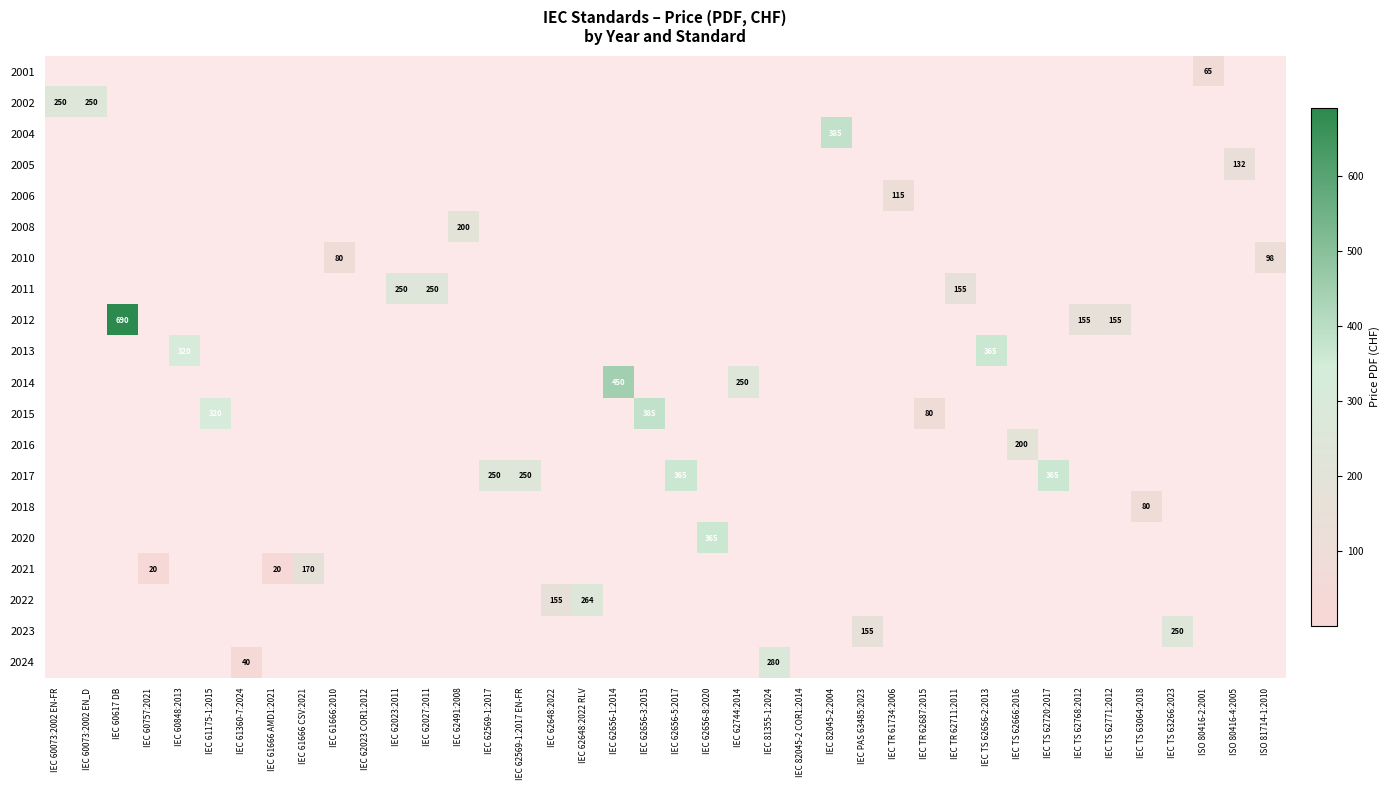

What is the minimum value shown in the chart?

20.0